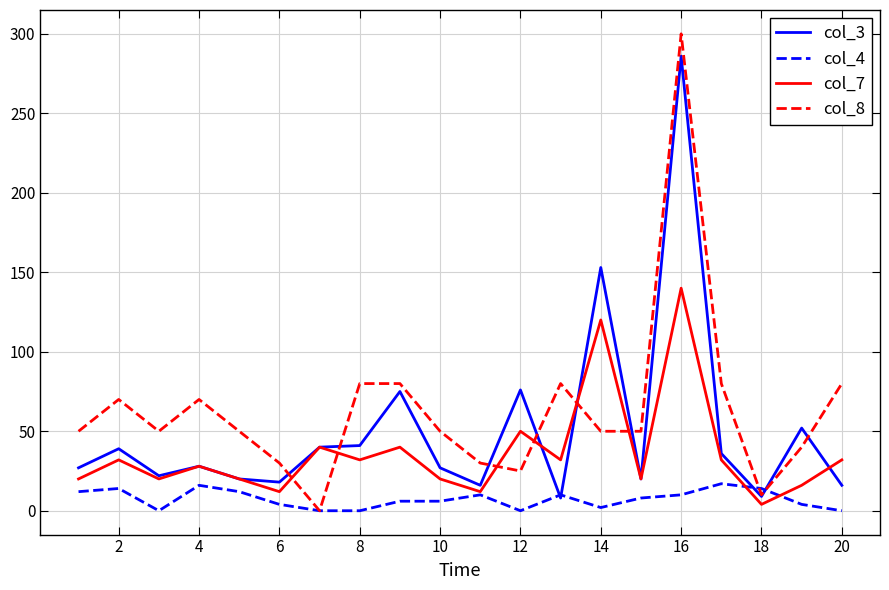

Which series has the largest total across all categories?

col_8